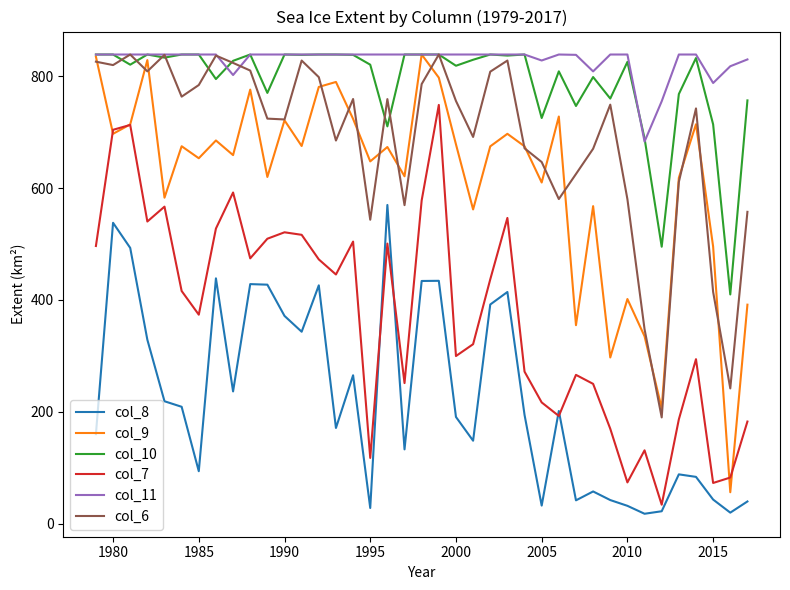

True or false: col_7 and col_10 intersect in this chart.

False